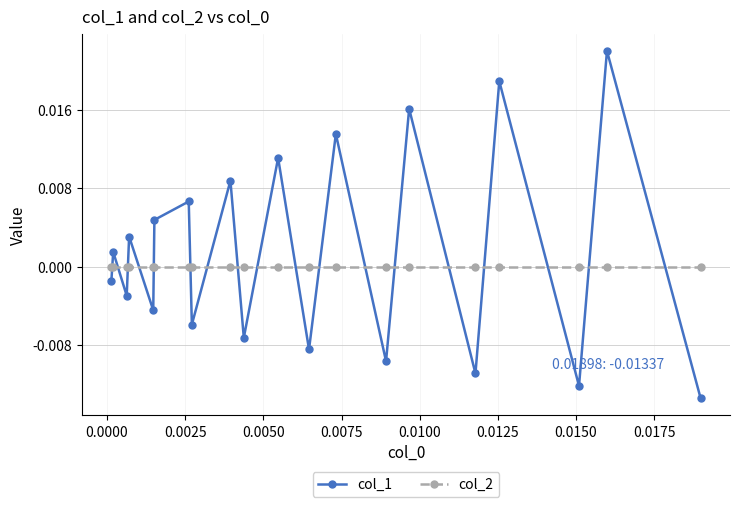

Rank the series by their maximum value, from highest to lowest.

col_1, col_2